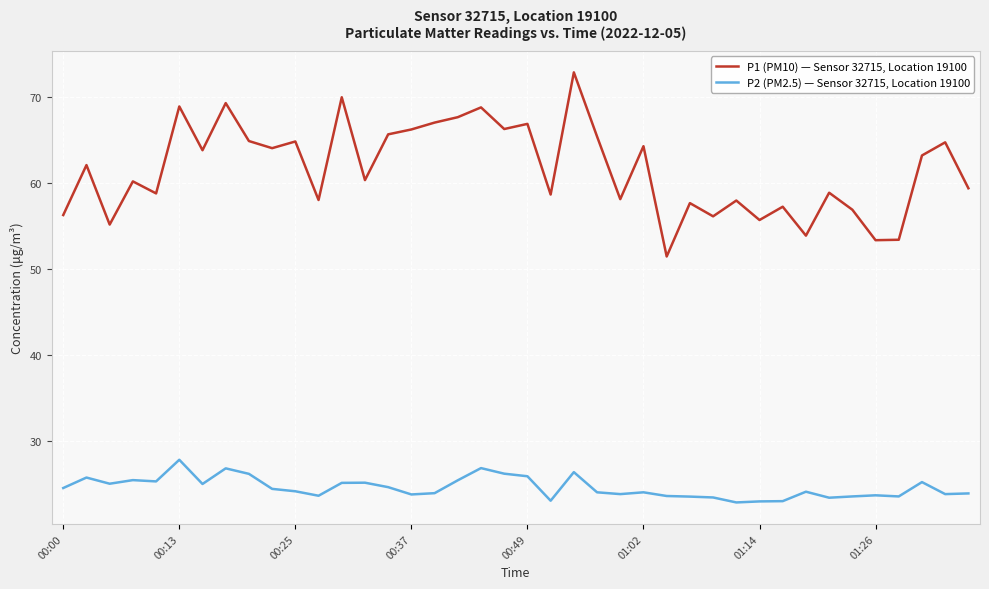

Which series has the widest spread of values?

P1 (PM10) — Sensor 32715, Location 19100